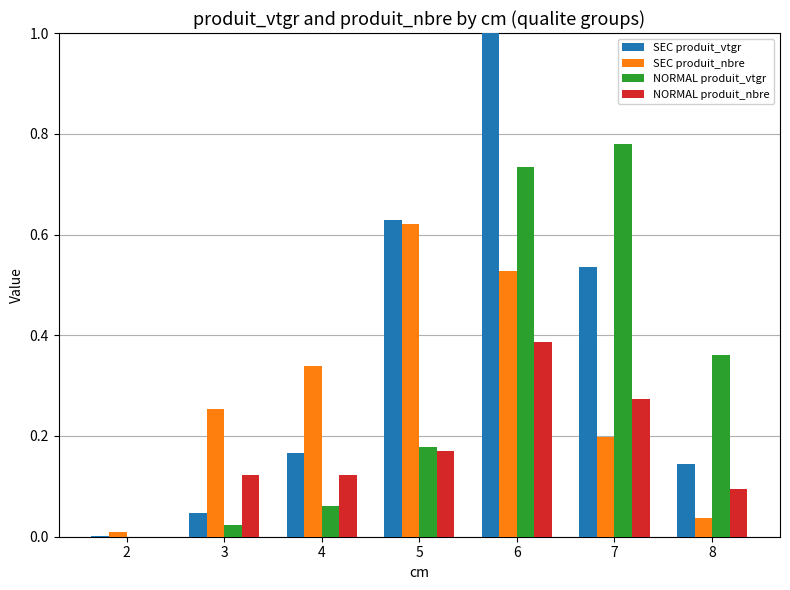

At which category is the sum across all series the highest?

6